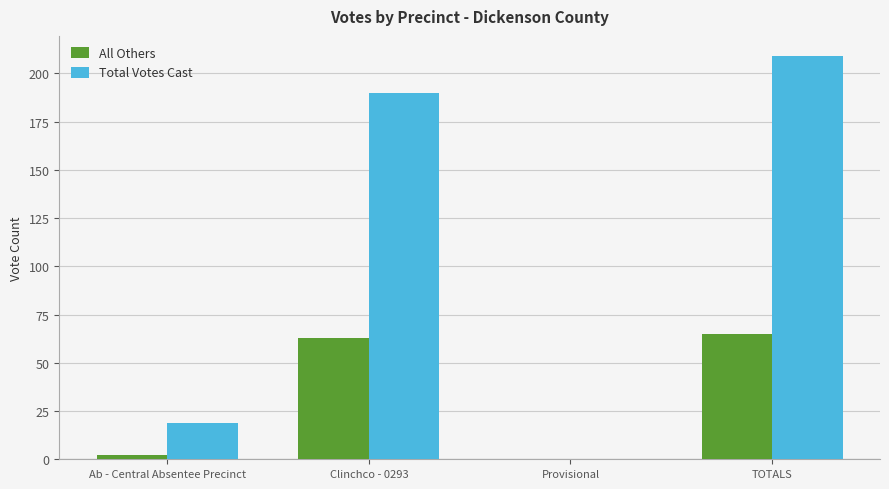

Reading left to right, what are all the values shown in this chart?

All Others: Ab - Central Absentee Precinct=2	Clinchco - 0293=63	Provisional=0	TOTALS=65
Total Votes Cast: Ab - Central Absentee Precinct=19	Clinchco - 0293=190	Provisional=0	TOTALS=209